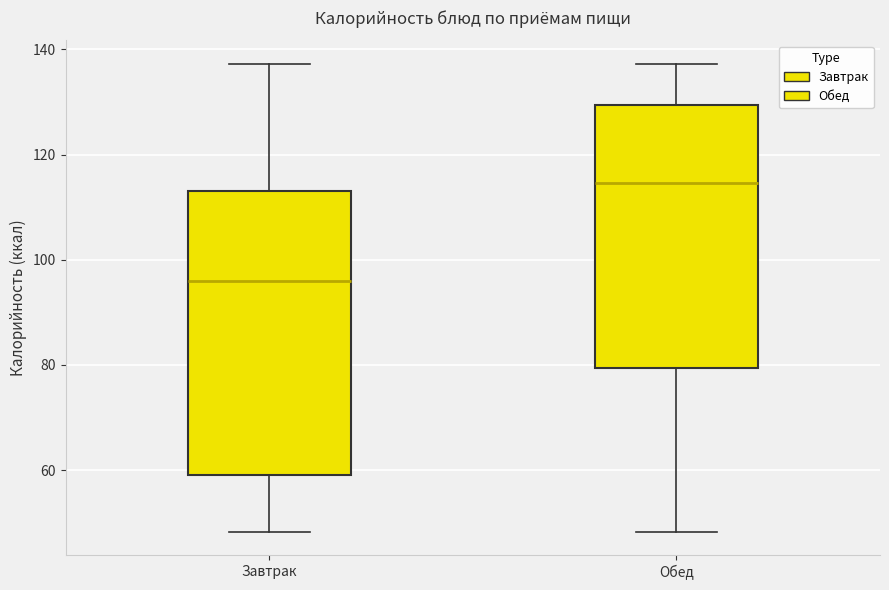

Reading left to right, read every box against the y-axis: the position of its median line, the range the box covers, and the ends of its whiskers. The values are not printed on the chart, so give them approximately, as read against the axis.

Завтрак: median 96, box 60 to 114, whiskers 48 to 138
Обед: median 114, box 80 to 130, whiskers 48 to 138